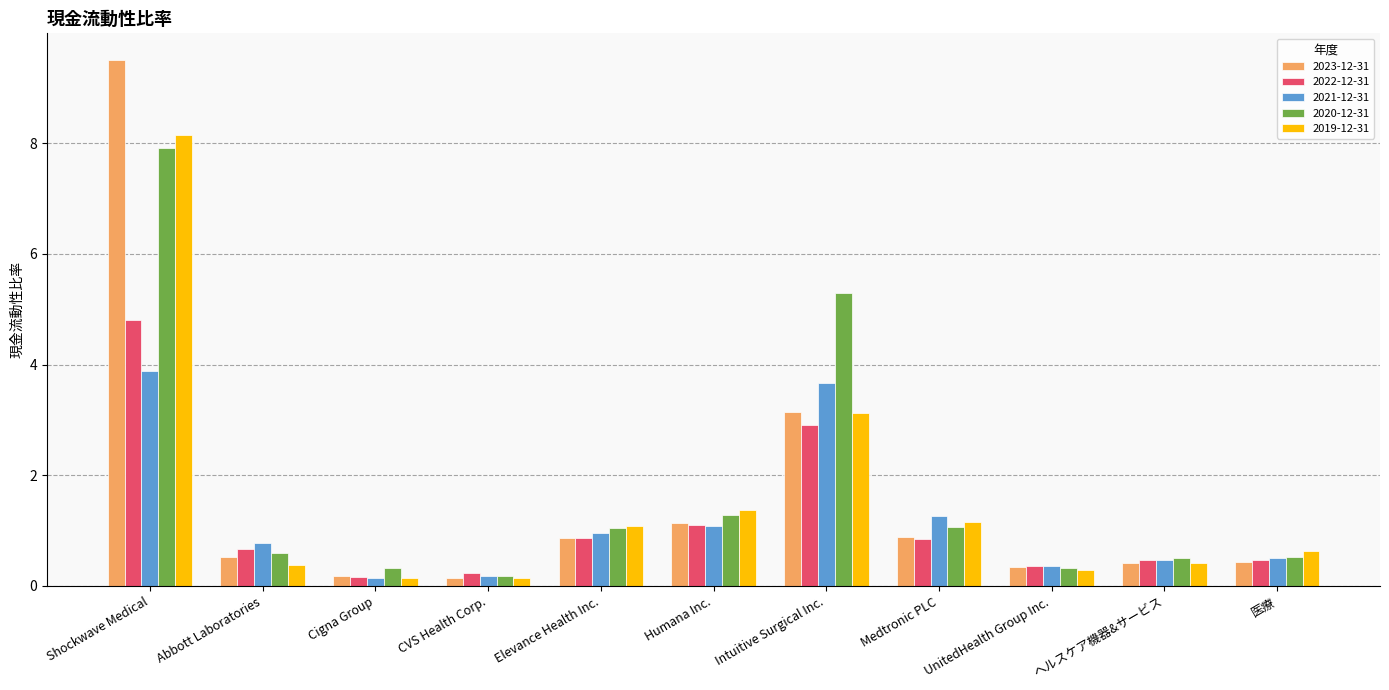

Is it true that 2020-12-31 equals 0.3 at Cigna Group?

True